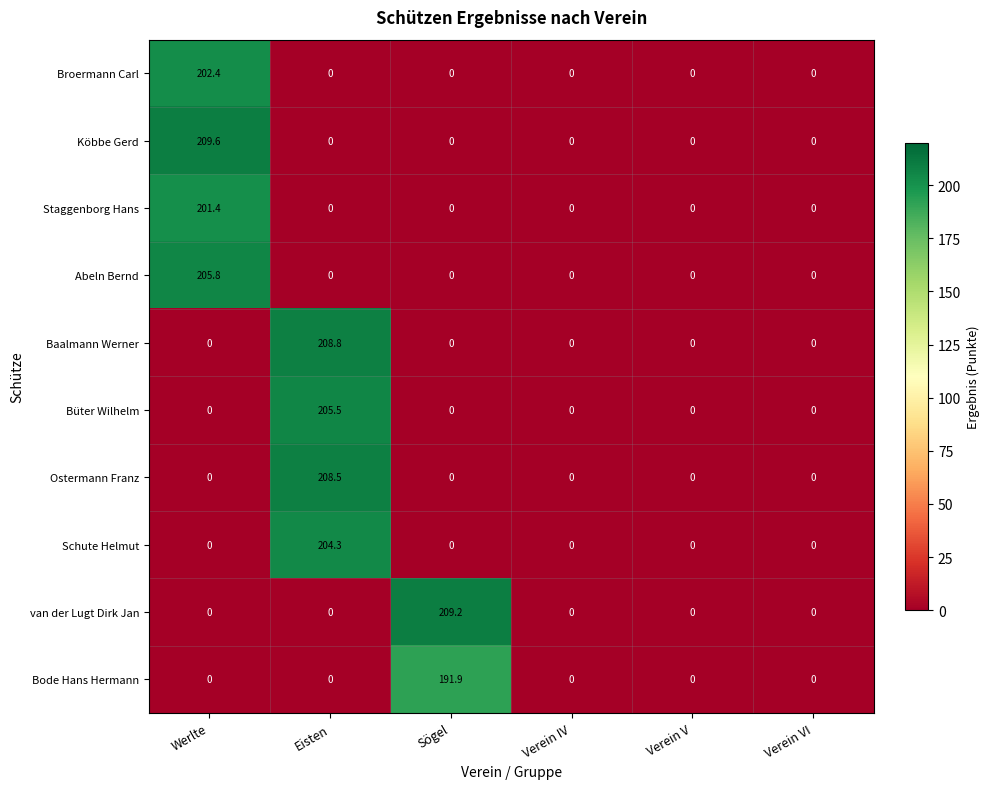

What is the maximum value for Staggenborg Hans?

201.4